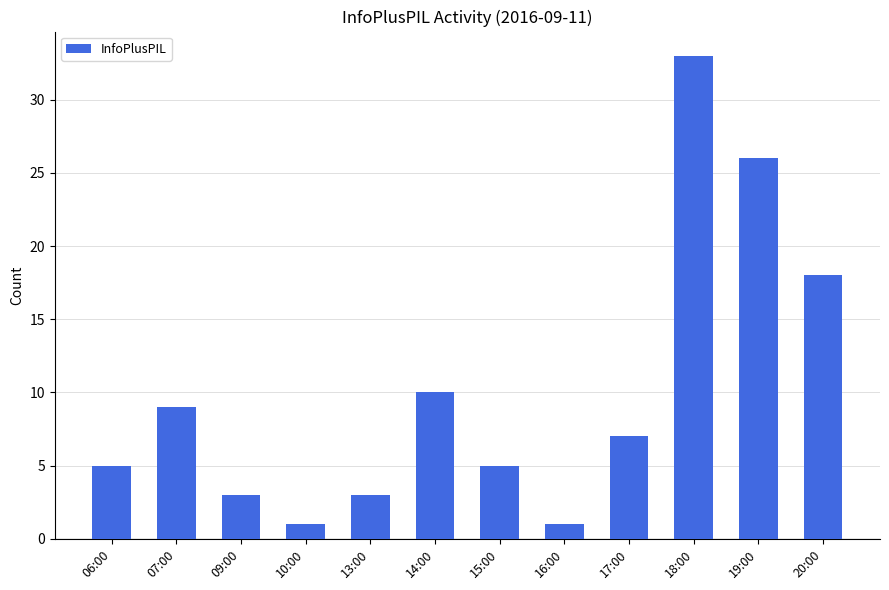

What is the greatest value displayed?

33